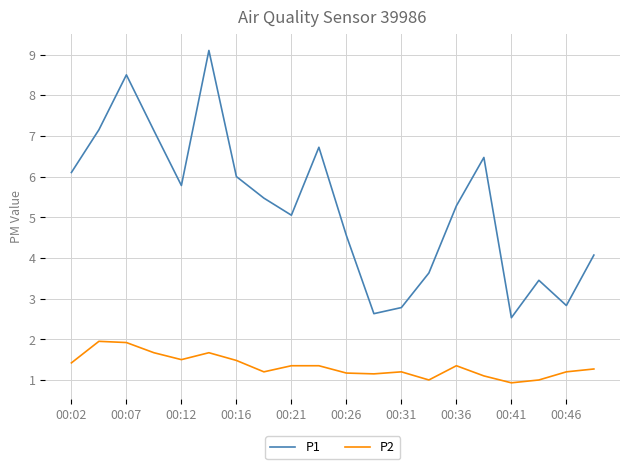

In P1, how many points are higher than both neighbors (excluding endpoints)?

5